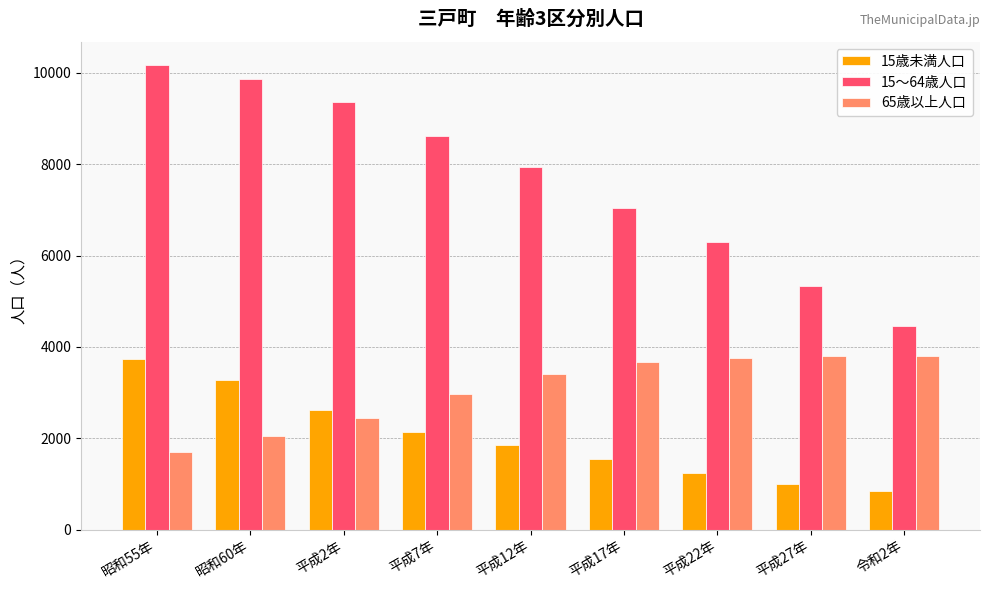

How many data points in 15～64歳人口 are less than 7950?

4